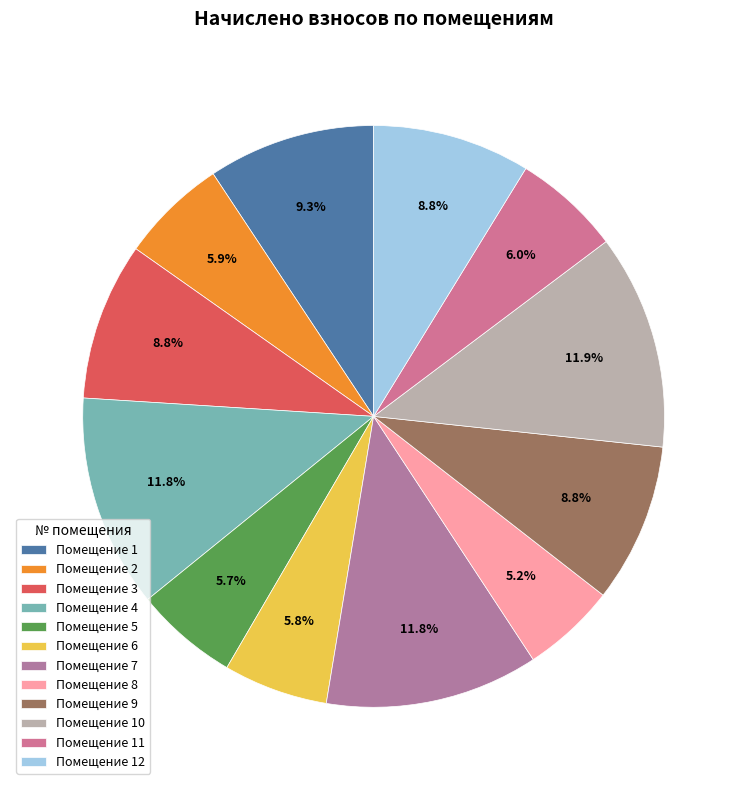

How many slices are in this pie chart?

12